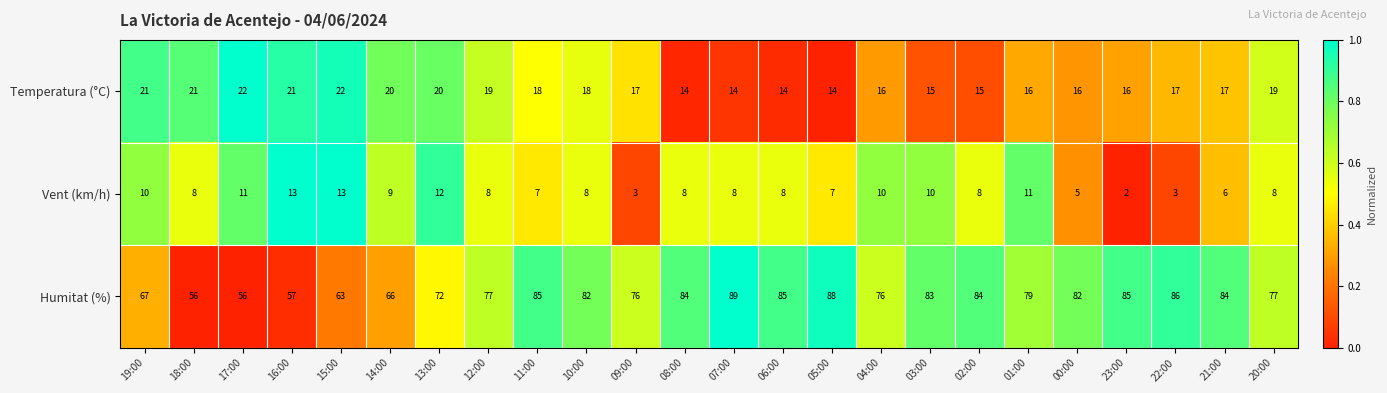

Rank the series by their maximum value, from lowest to highest.

Vent (km/h), Temperatura (°C), Humitat (%)